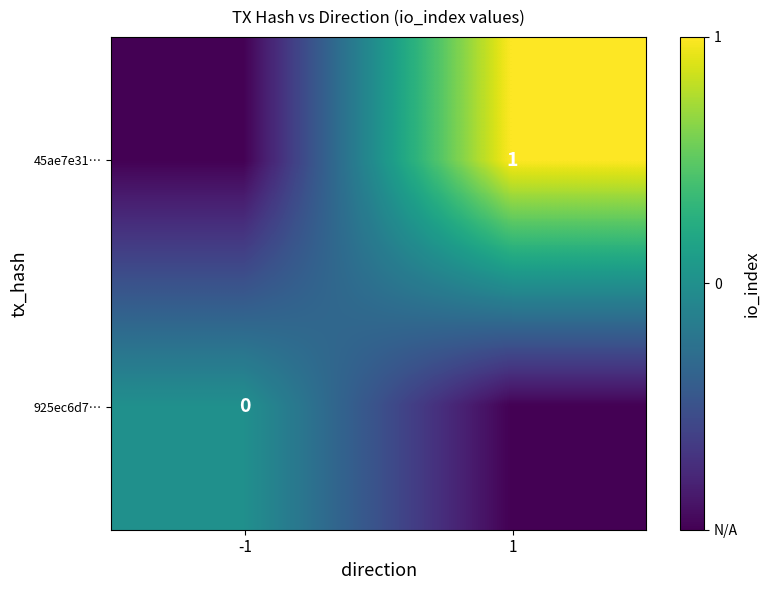

True or false: 45ae7e31… has a value of 0 at 1.

False